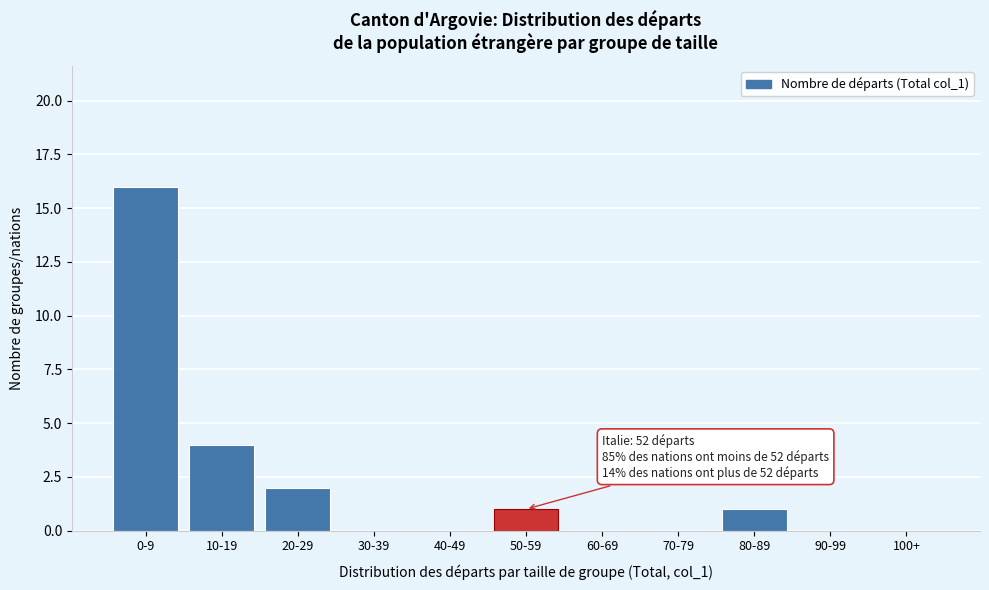

Reading left to right, transcribe all the data shown in this chart.

0-9=16	10-19=4	20-29=2	30-39=0	40-49=0	50-59=1	60-69=0	70-79=0	80-89=1	90-99=0	100+=0